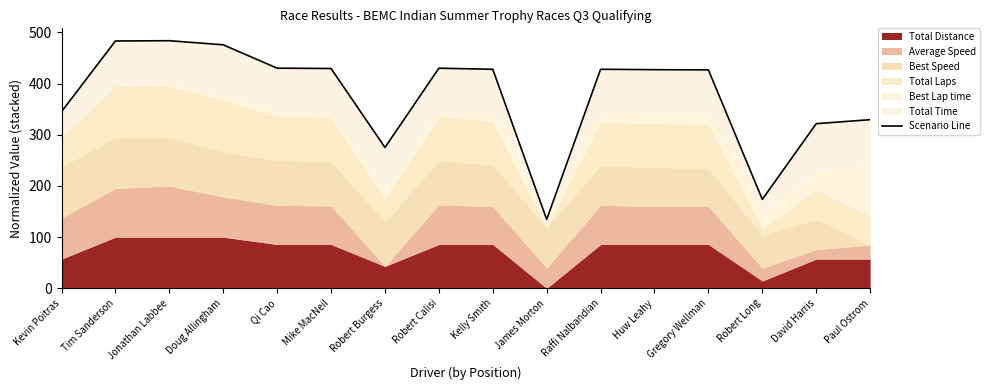

Which category has the lowest value across all series?

James Morton